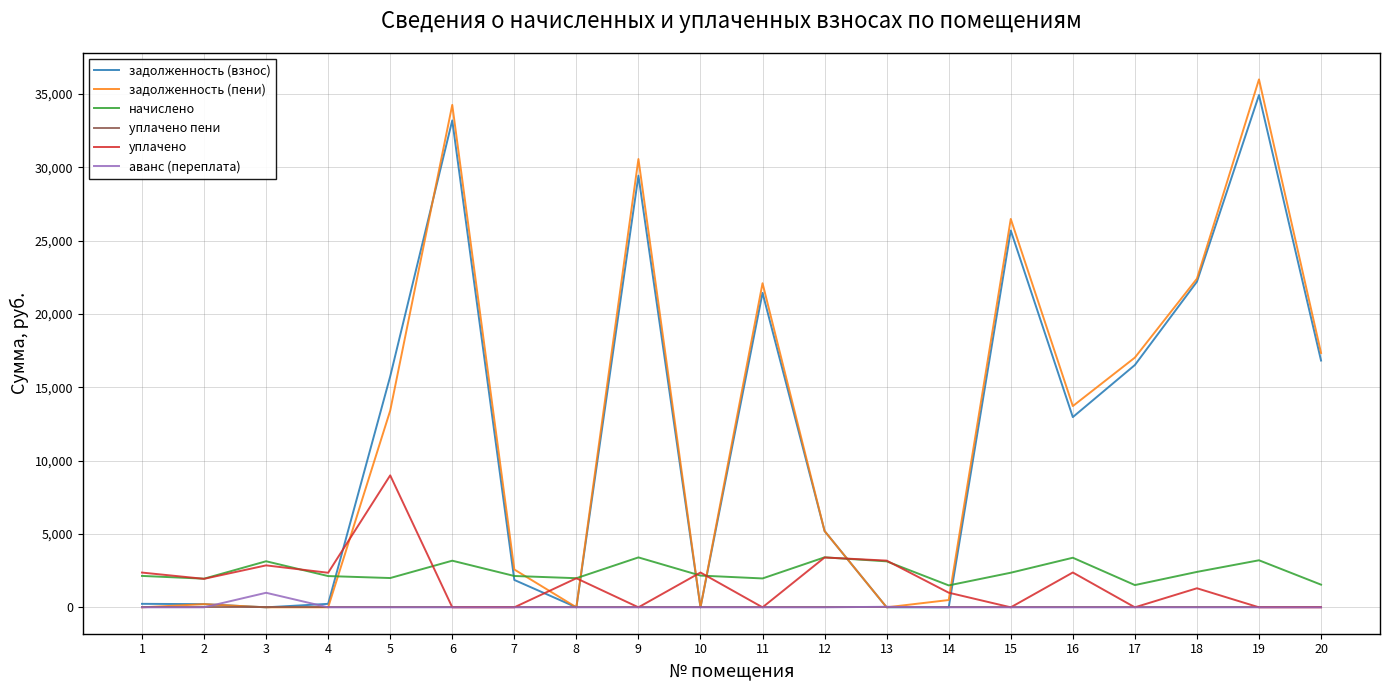

What is the maximum value shown in the chart?

36004.3